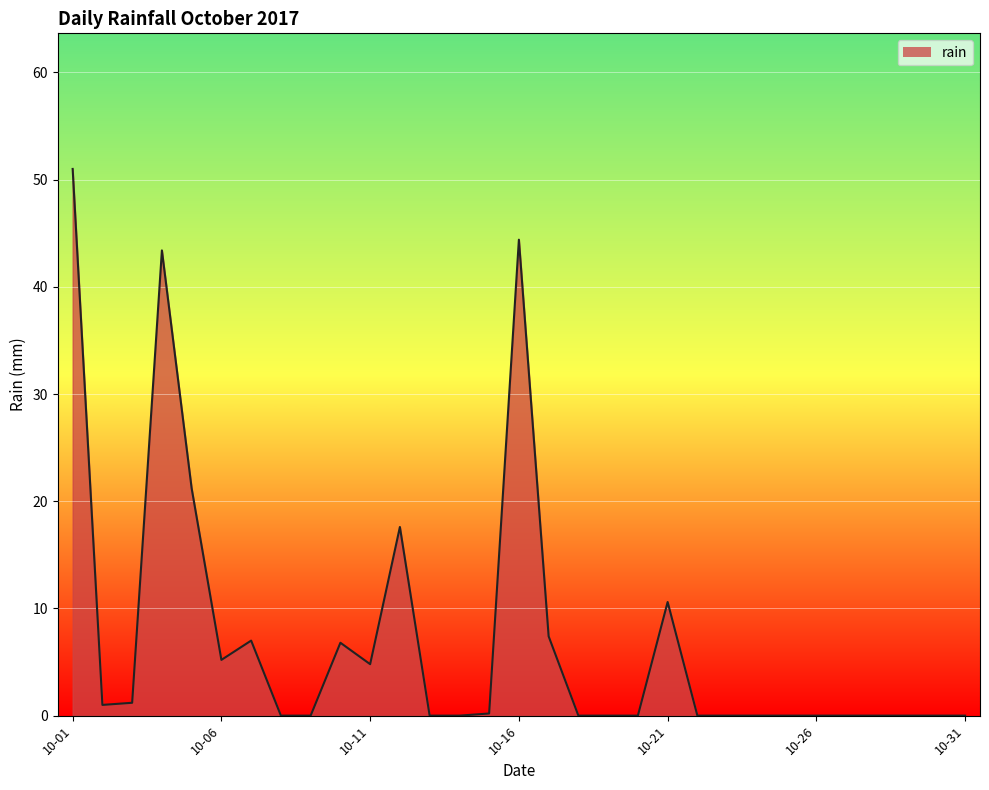

What is the maximum value shown in the chart?

51.0